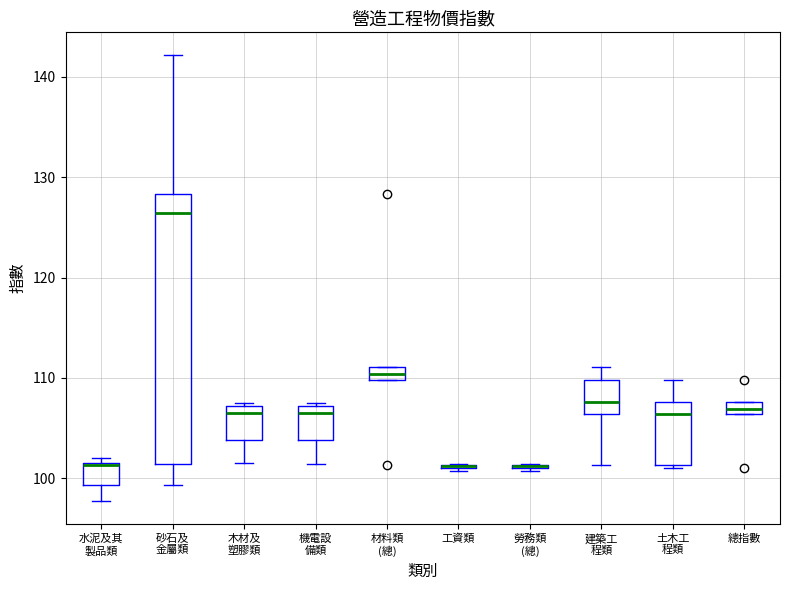

Comparing the boxes themselves (not the whiskers), which one is the tallest?

砂石及 金屬類